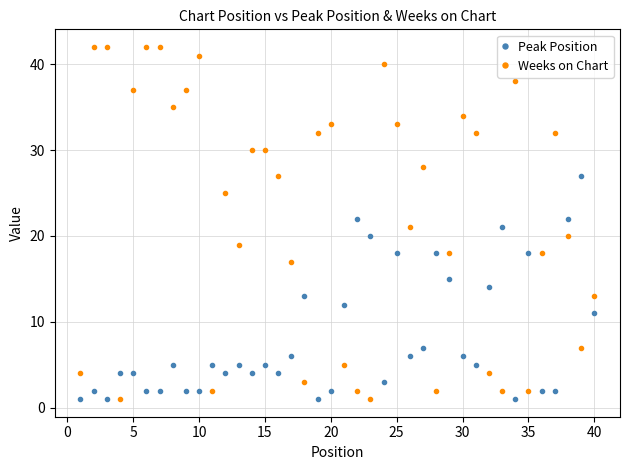

What is the maximum value shown in the chart?

42